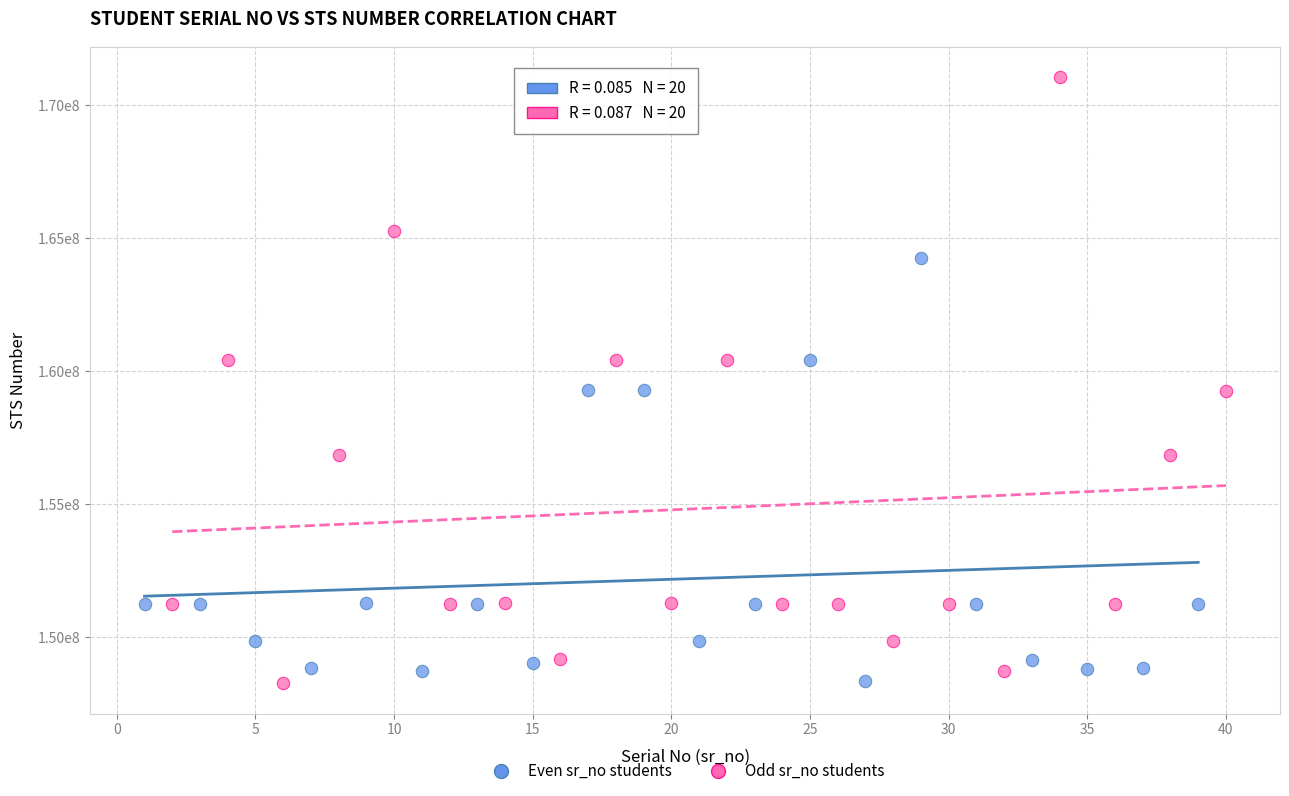

What are all the series names shown in the legend?

Even sr_no students, Odd sr_no students